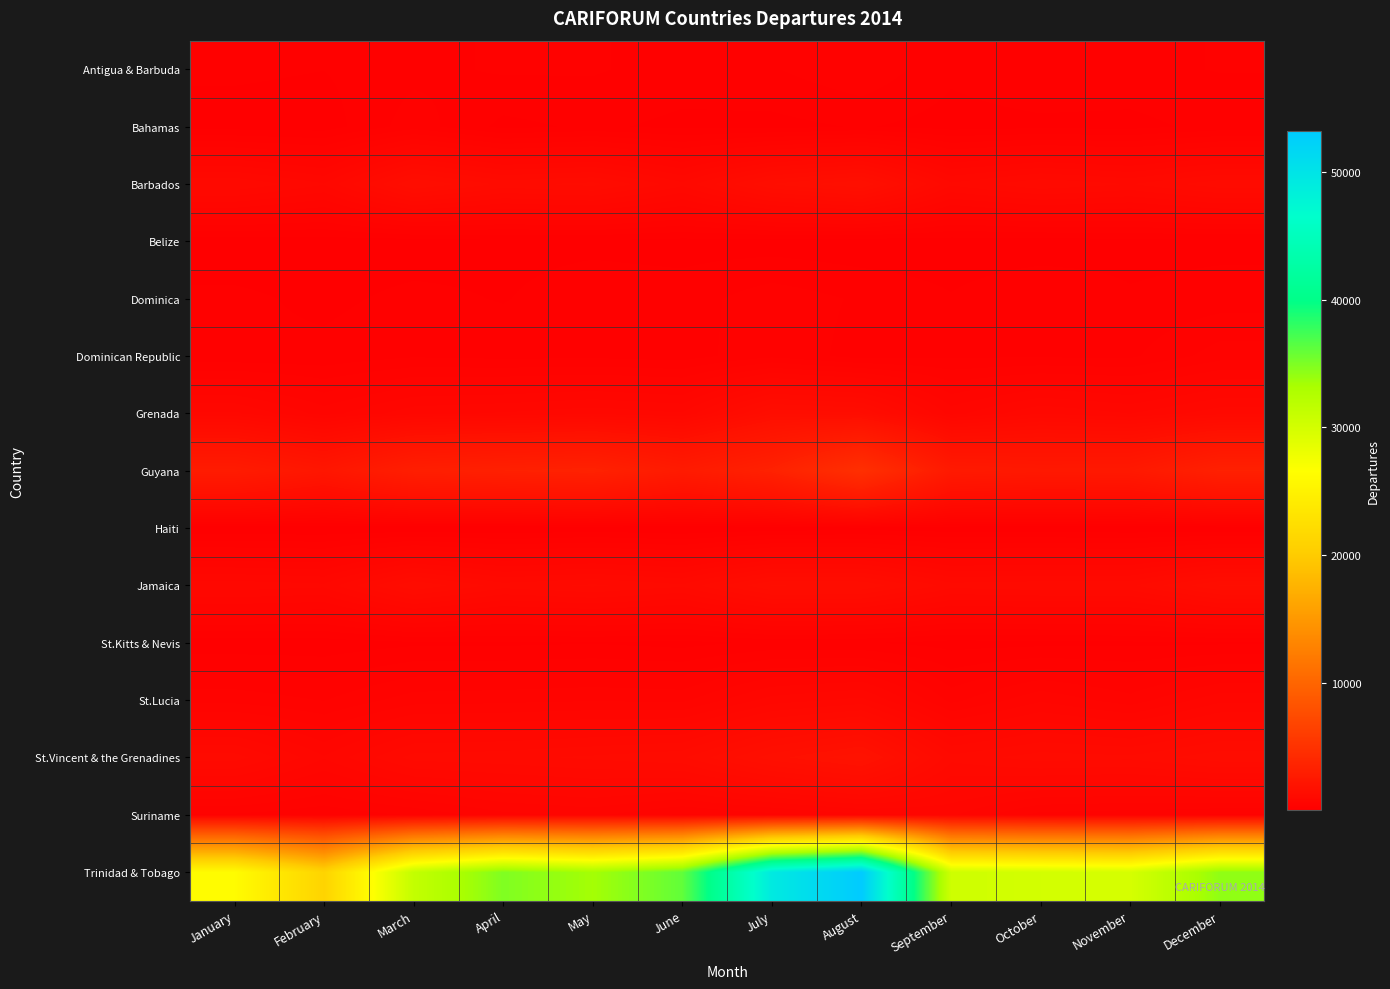

At September, list the series in order from largest to smallest.

Trinidad & Tobago, Guyana, Jamaica, St.Vincent & the Grenadines, Barbados, Grenada, Suriname, St.Lucia, Dominican Republic, Antigua & Barbuda, Dominica, St.Kitts & Nevis, Bahamas, Belize, Haiti